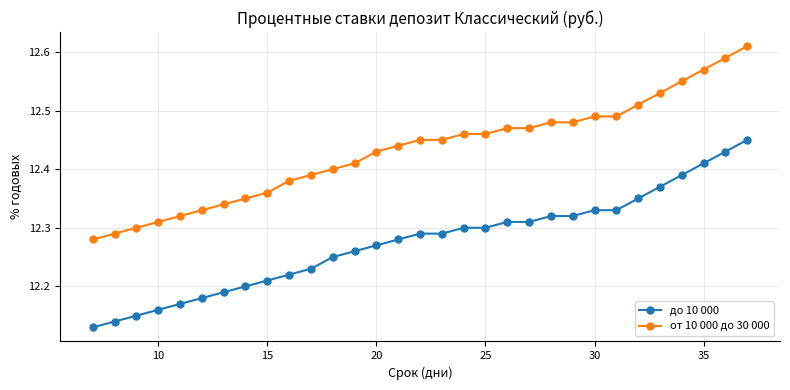

Which series has the widest spread of values?

от 10 000 до 30 000